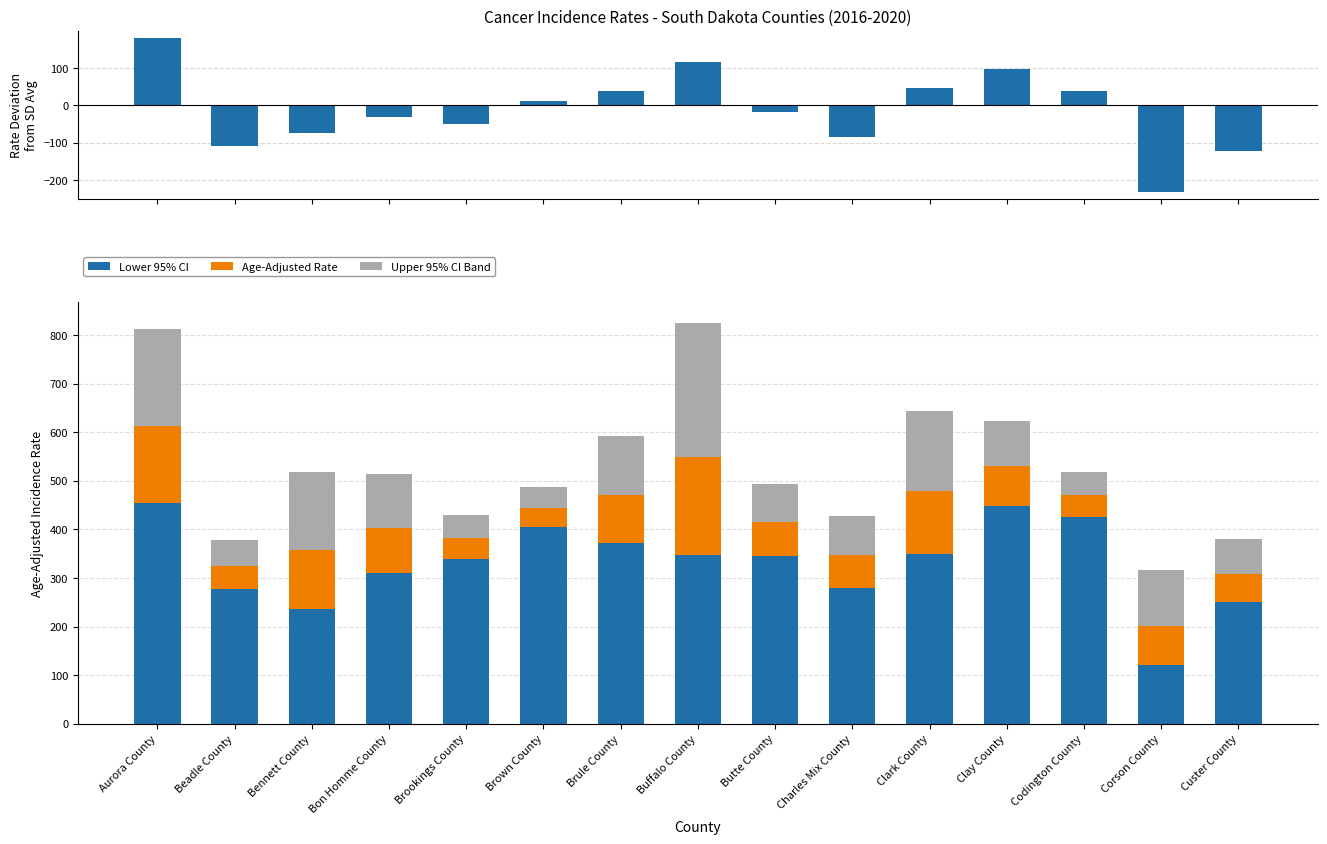

True or false: Upper 95% CI Band has a value of 42.2 at Brown County.

True